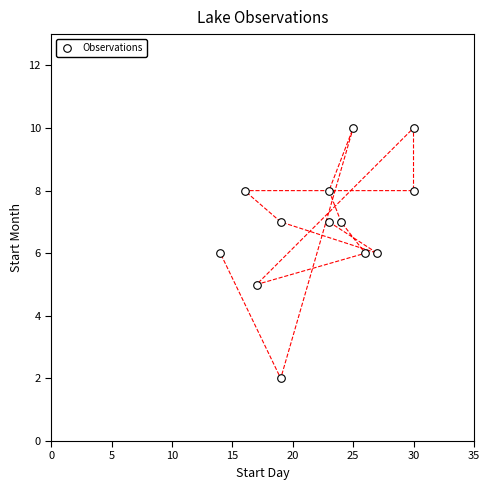

What is the range of X values (max minus min)?

16